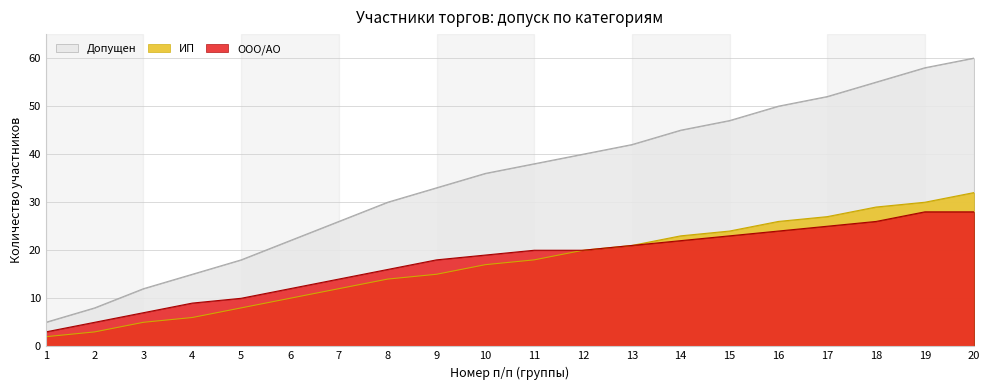

Read the ООО/АО value at 12.

20